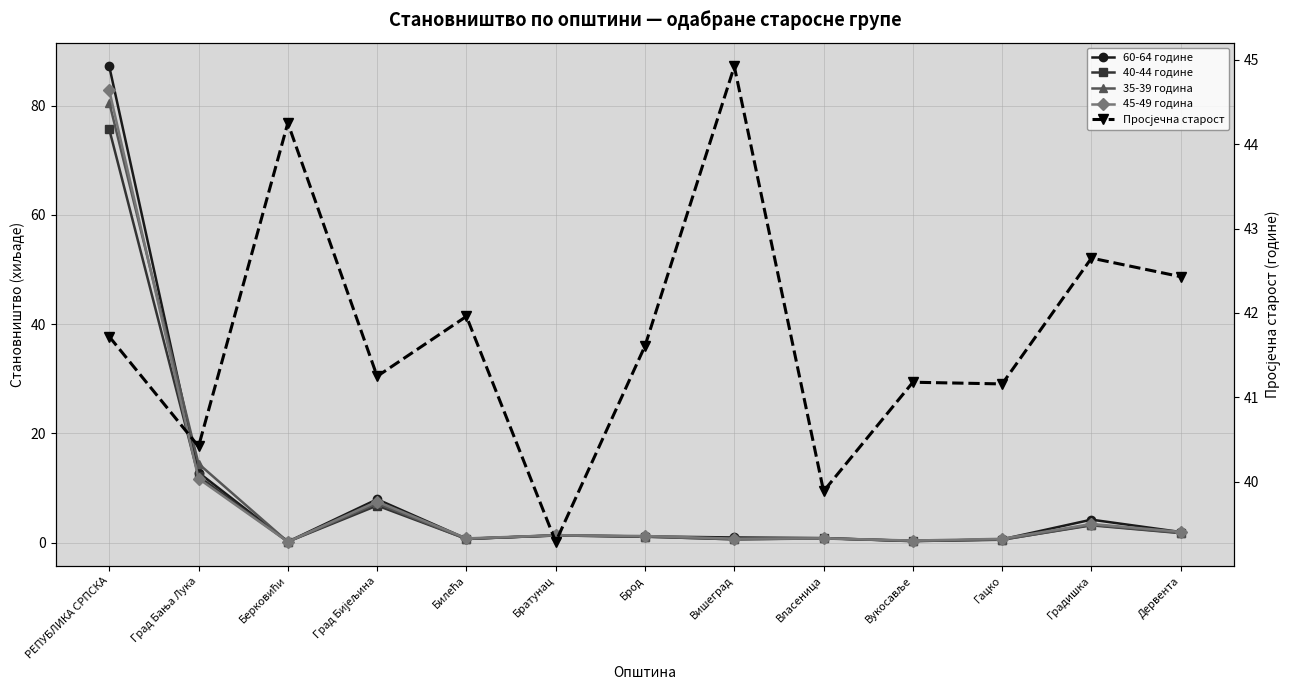

Where is Просјечна старост nearest to the value 42?

Билећа